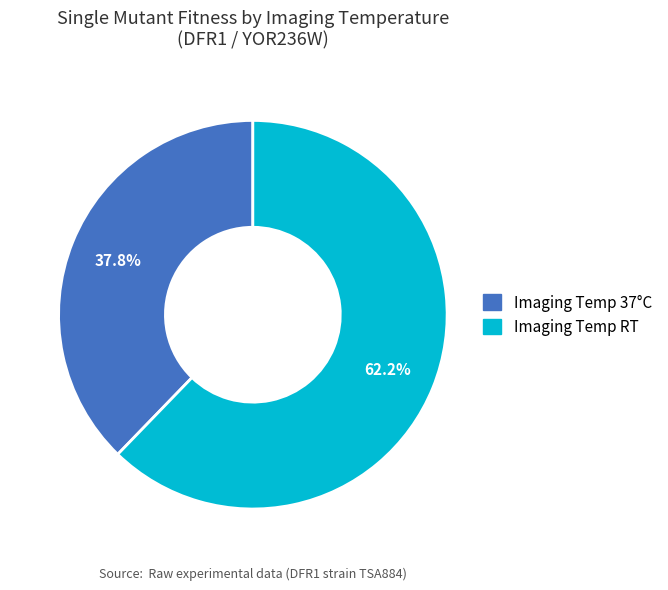

Is there any slice that represents more than half of the pie?

Yes